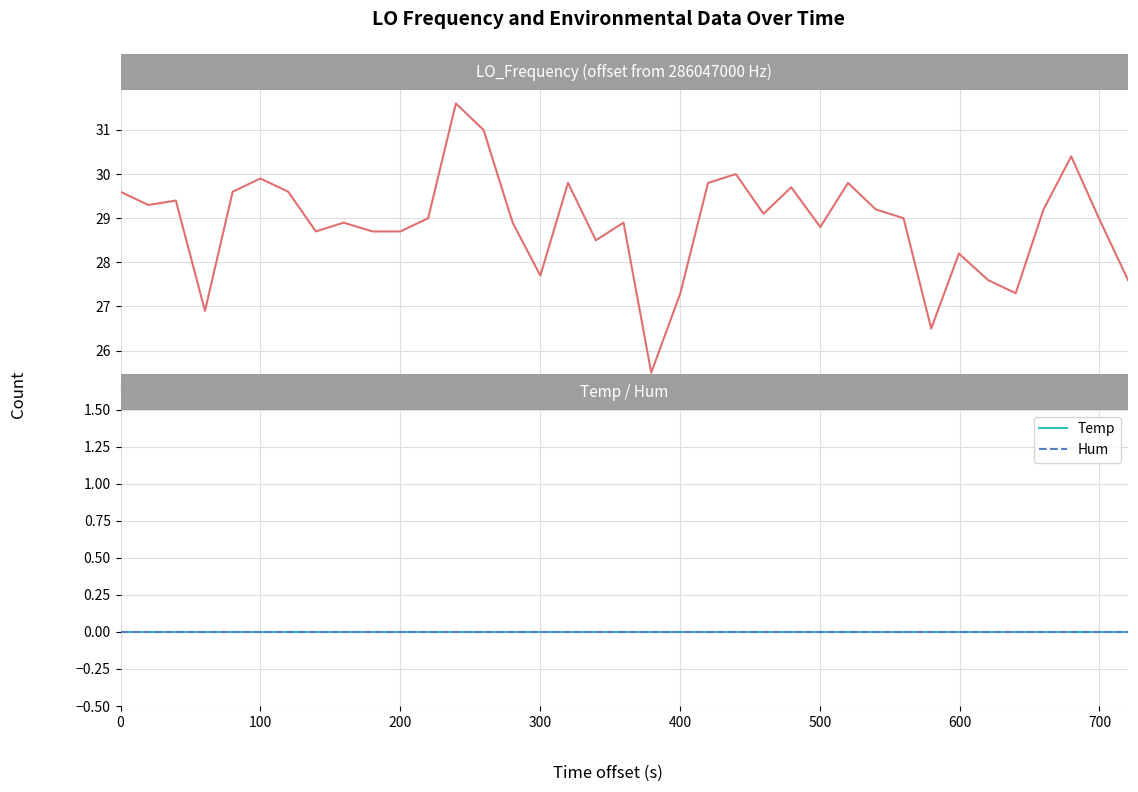

Reading left to right, transcribe all the data shown in this chart.

LO_Frequency: 0=29.6	100=29.3	200=29.4	300=26.9	400=29.6	500=29.9	600=29.6	700=28.7	800=28.9	9=28.7	10=28.7	11=29.0	12=31.6	13=31.0	14=28.9	15=27.7	16=29.8	17=28.5	18=28.9	19=25.5	20=27.3	21=29.8	22=30.0	23=29.1	24=29.7	25=28.8	26=29.8	27=29.2	28=29.0	29=26.5	30=28.2	31=27.6	32=27.3	33=29.2	34=30.4	35=29.0	36=27.6
Temp: 0=0.0	100=0.0	200=0.0	300=0.0	400=0.0	500=0.0	600=0.0	700=0.0	800=0.0	9=0.0	10=0.0	11=0.0	12=0.0	13=0.0	14=0.0	15=0.0	16=0.0	17=0.0	18=0.0	19=0.0	20=0.0	21=0.0	22=0.0	23=0.0	24=0.0	25=0.0	26=0.0	27=0.0	28=0.0	29=0.0	30=0.0	31=0.0	32=0.0	33=0.0	34=0.0	35=0.0	36=0.0
Hum: 0=0.0	100=0.0	200=0.0	300=0.0	400=0.0	500=0.0	600=0.0	700=0.0	800=0.0	9=0.0	10=0.0	11=0.0	12=0.0	13=0.0	14=0.0	15=0.0	16=0.0	17=0.0	18=0.0	19=0.0	20=0.0	21=0.0	22=0.0	23=0.0	24=0.0	25=0.0	26=0.0	27=0.0	28=0.0	29=0.0	30=0.0	31=0.0	32=0.0	33=0.0	34=0.0	35=0.0	36=0.0